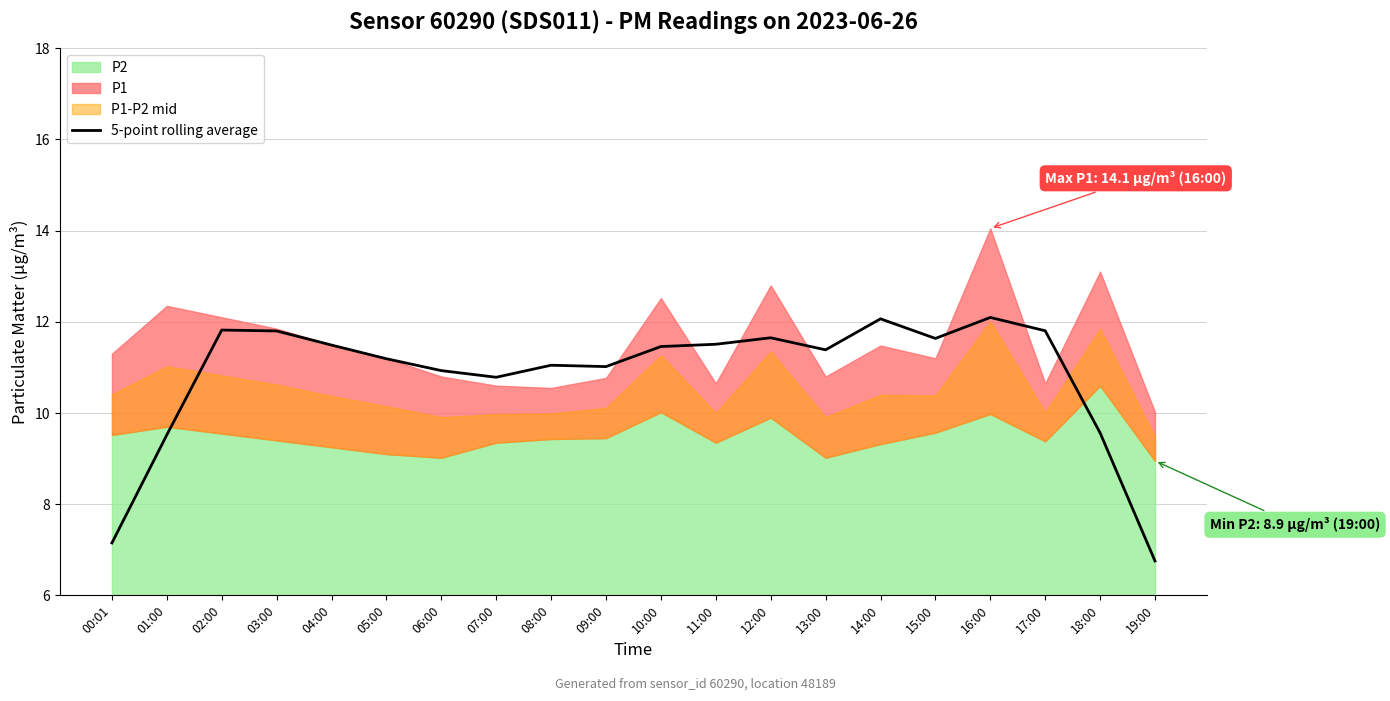

At which label does 5-point rolling average reach its minimum?

19:00